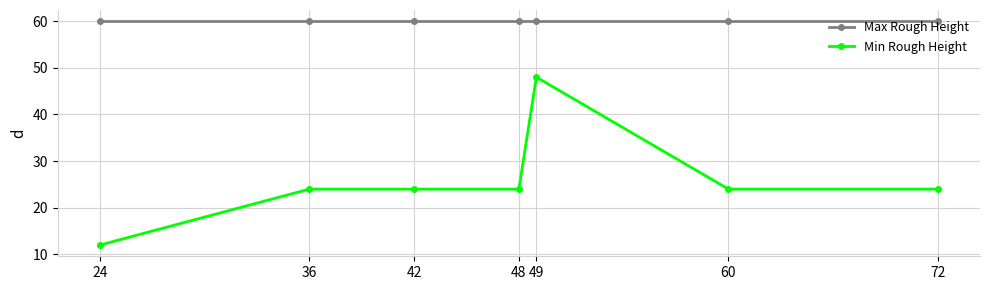

Read the Min Rough Height value at 49, to the nearest 10.

50